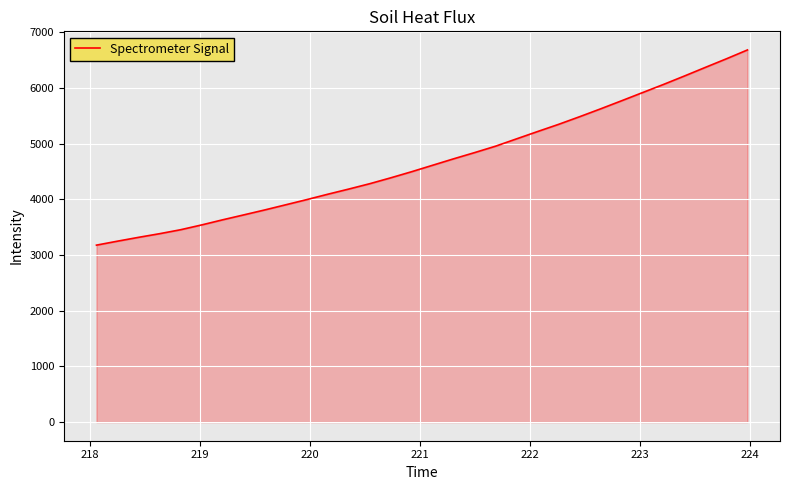

What is the greatest value displayed?

6683.3